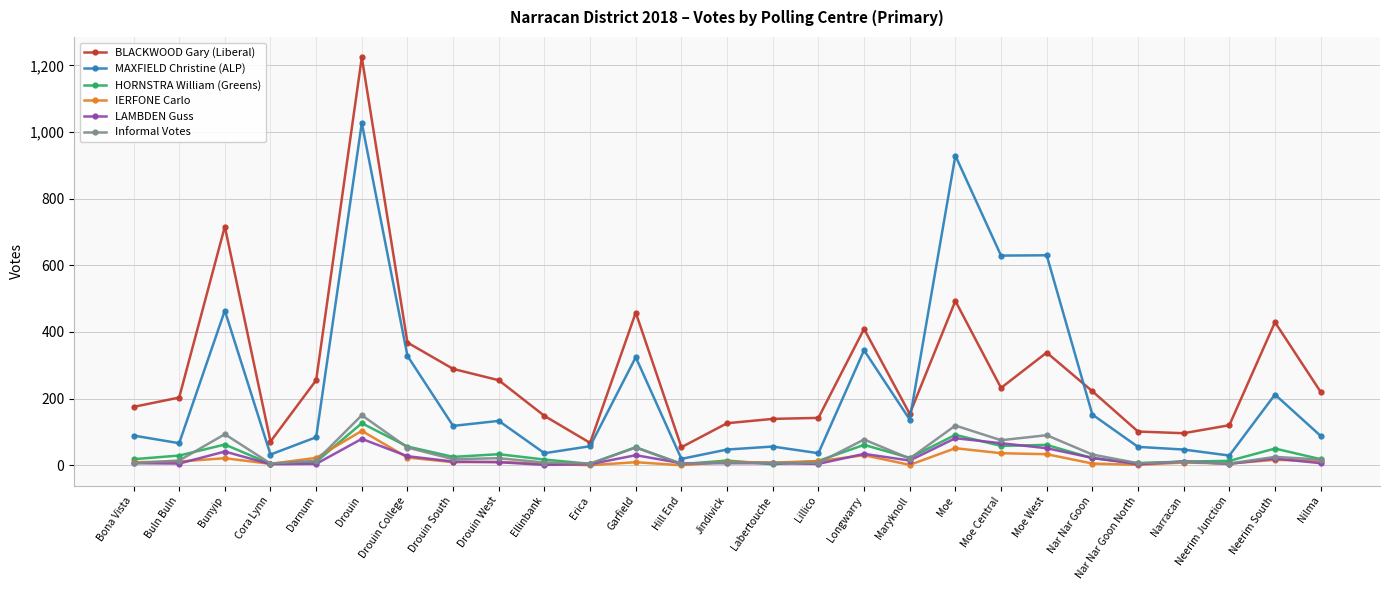

What is the sum of all MAXFIELD Christine (ALP) values?

6169